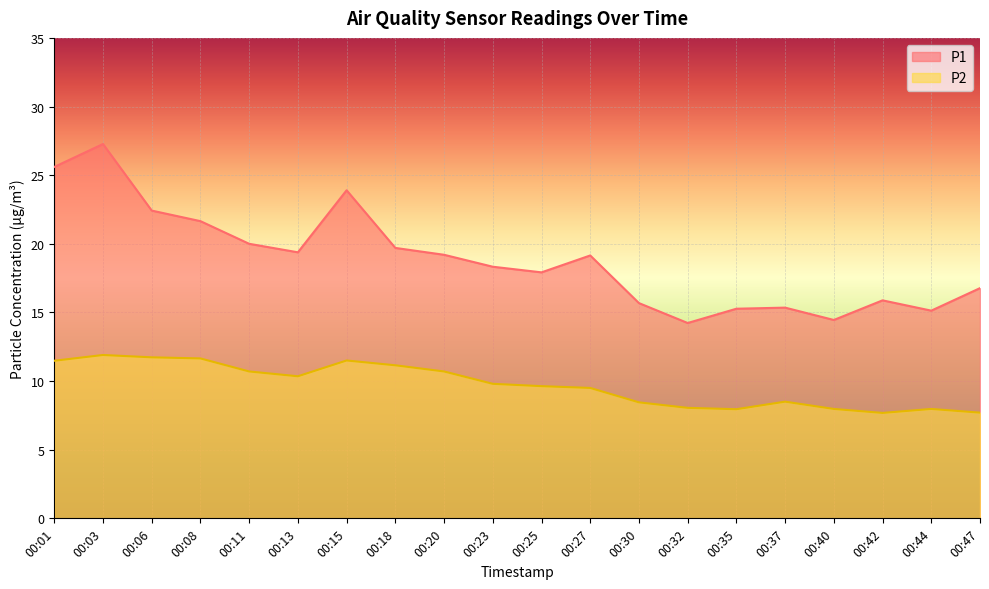

How many series are shown in this chart?

2